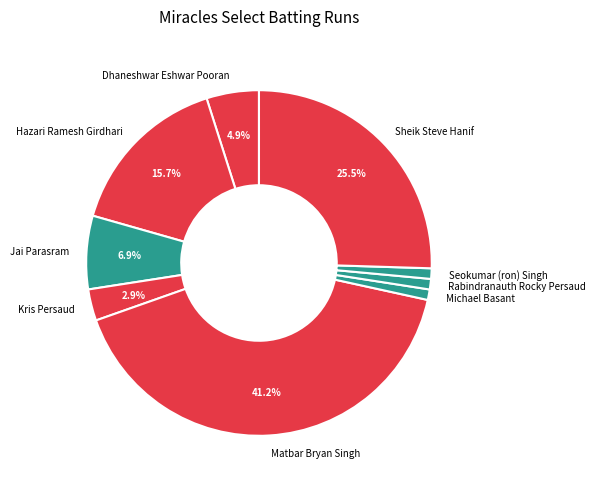

Does Kris Persaud represent more than half of the total?

No